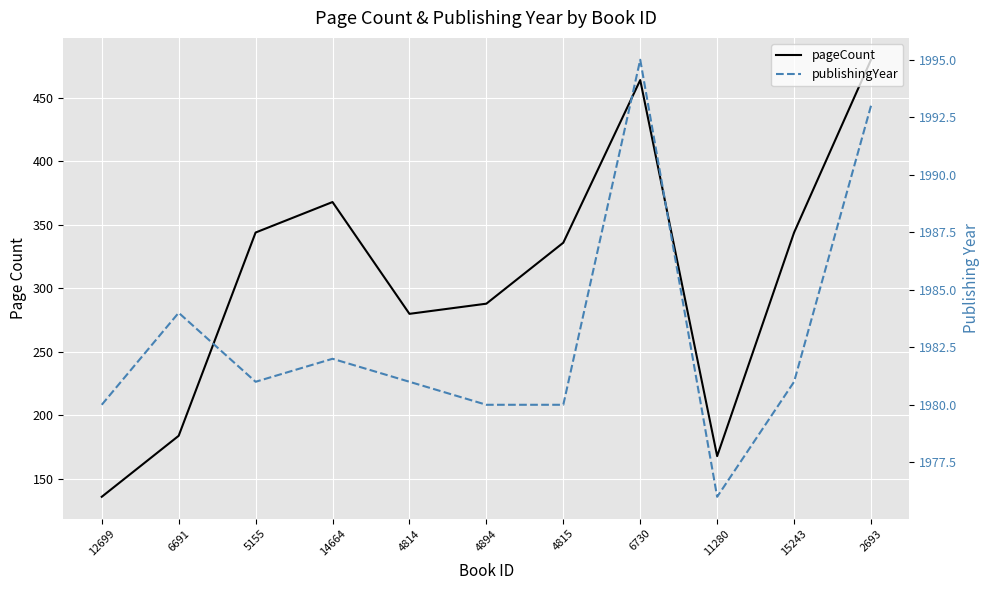

How many lines are shown in the chart?

2